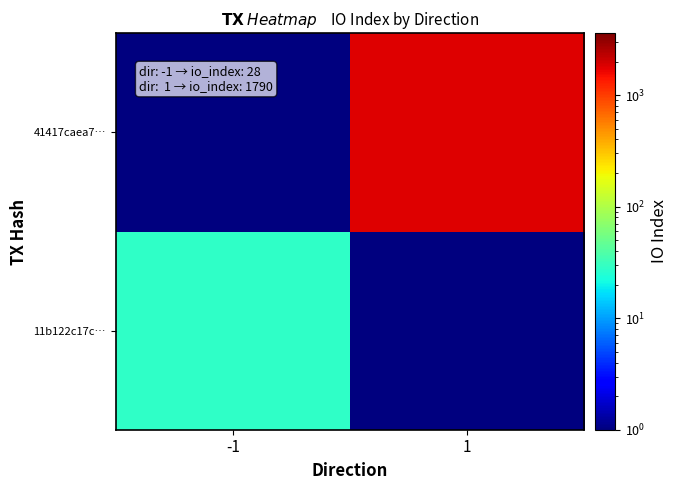

Reading left to right, what are all the values shown in this chart?

11b122c17c…: -1=28.0	1=0.1
41417caea7…: -1=0.1	1=1790.0